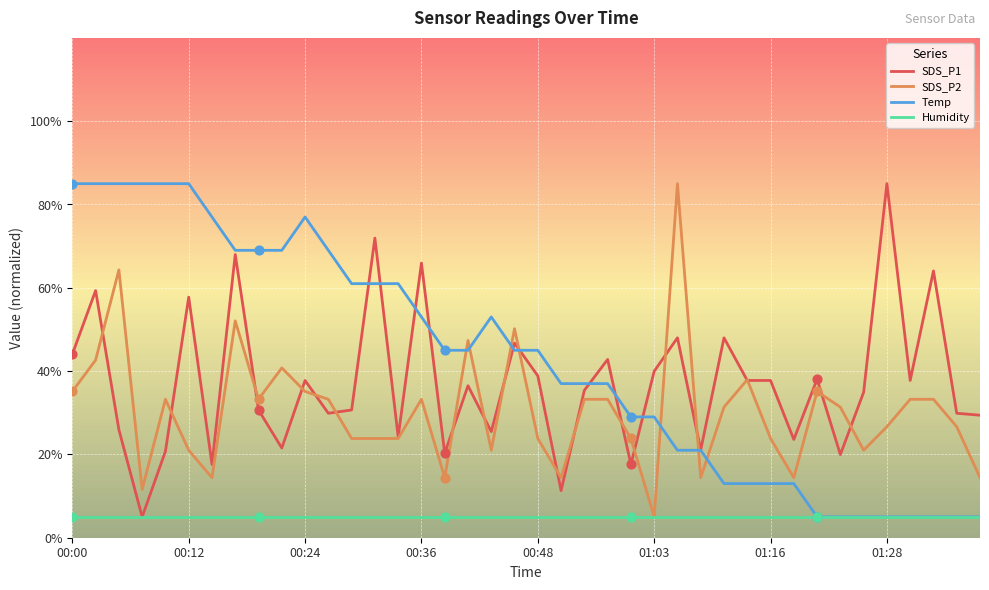

Which series has the largest total across all categories?

Temp